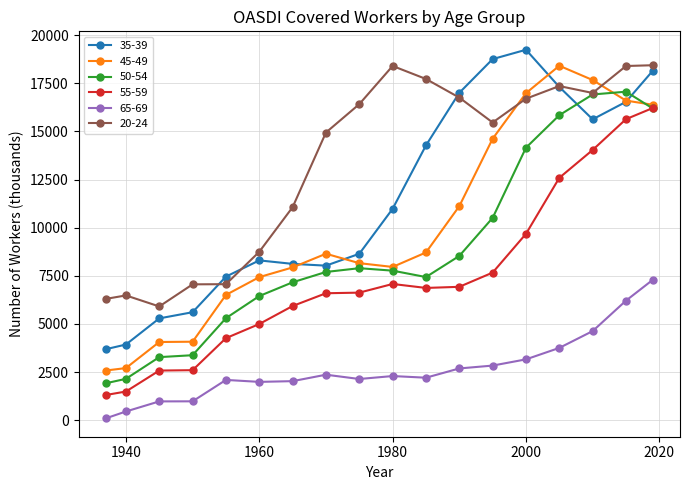

What are all the series names shown in the legend?

35-39, 45-49, 50-54, 55-59, 65-69, 20-24